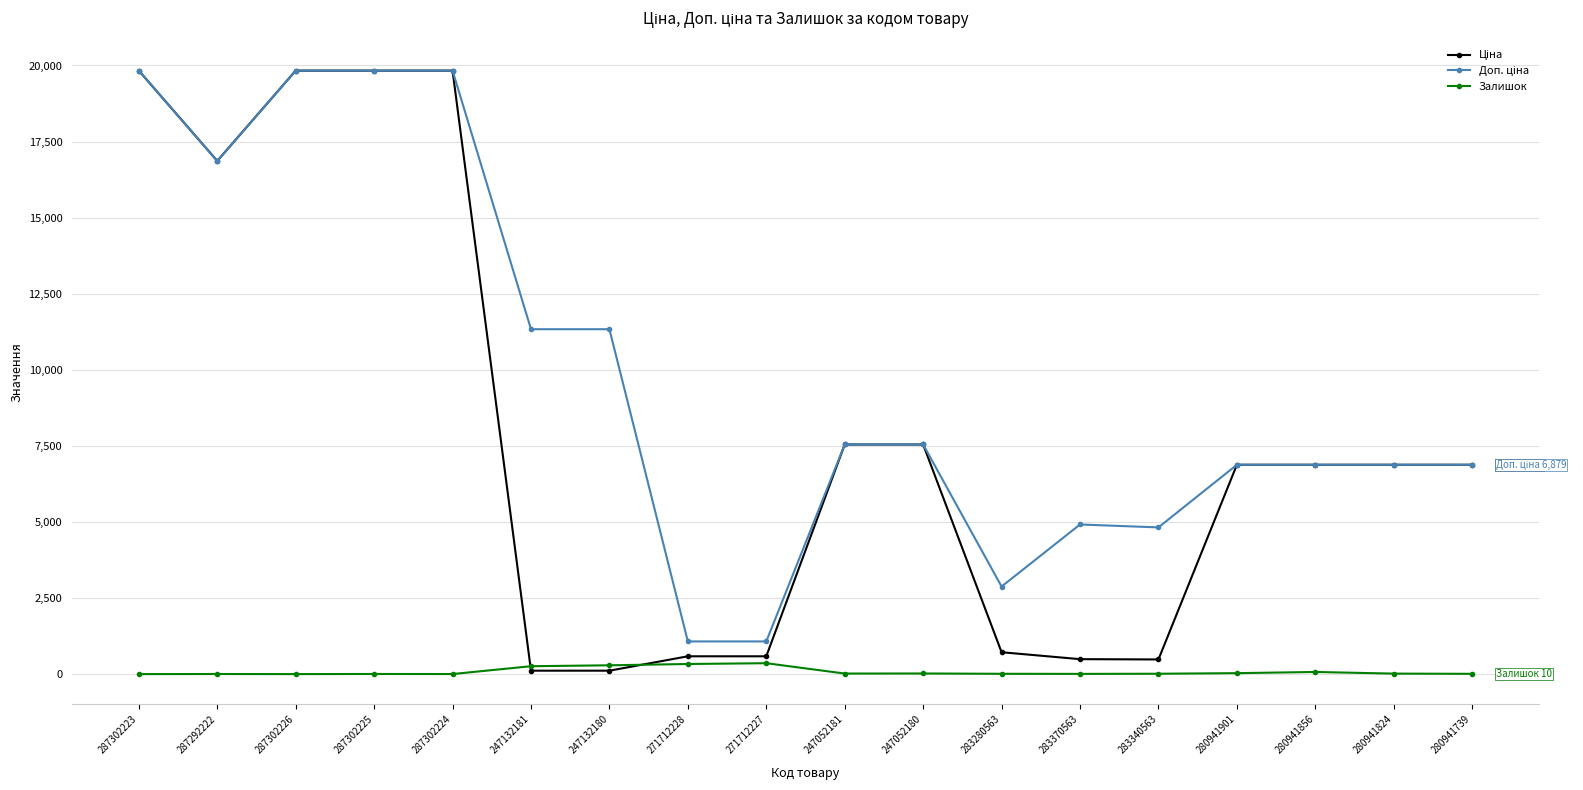

Does the chart display data point markers on the line(s)?

Yes